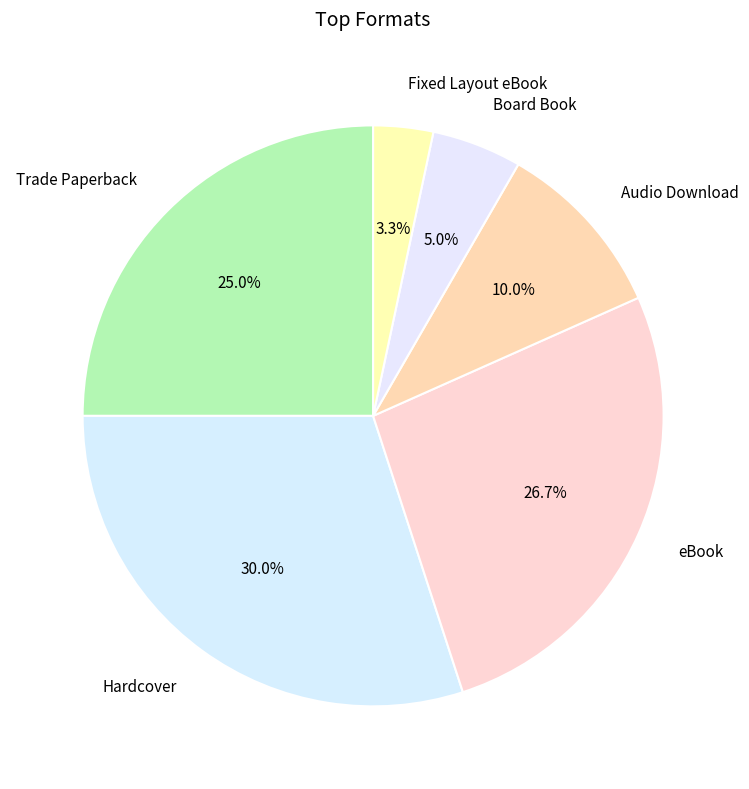

What is the largest slice in the pie chart?

Hardcover